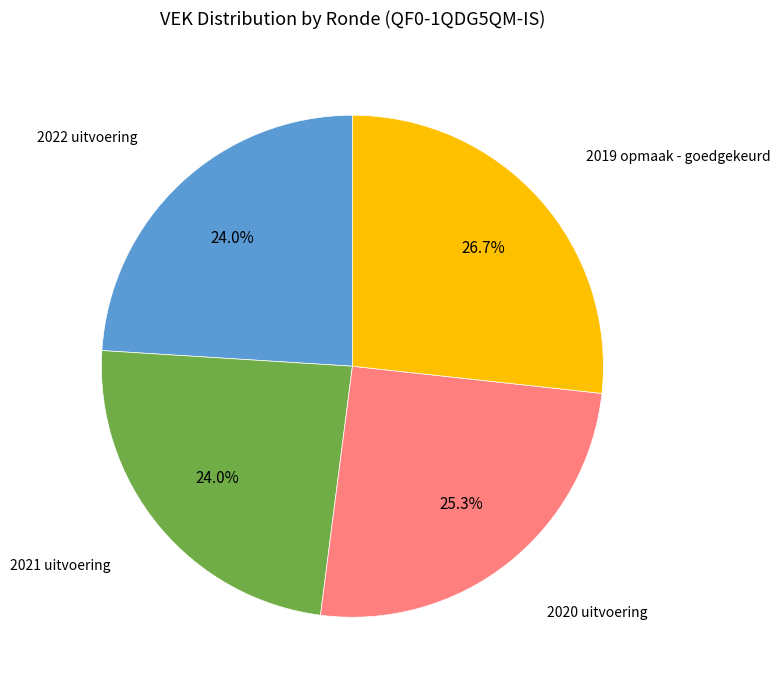

Is there any slice that represents more than half of the pie?

No